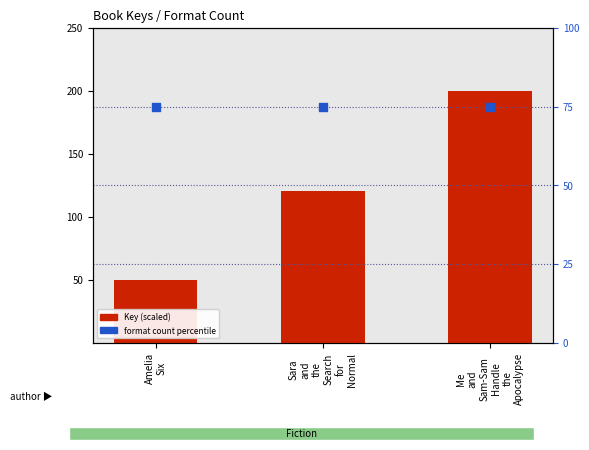

Is the value of Key (scaled) at Me
and
Sam-Sam
Handle
the
Apocalypse greater than the value of Format count (percentile) at Me
and
Sam-Sam
Handle
the
Apocalypse?

Yes